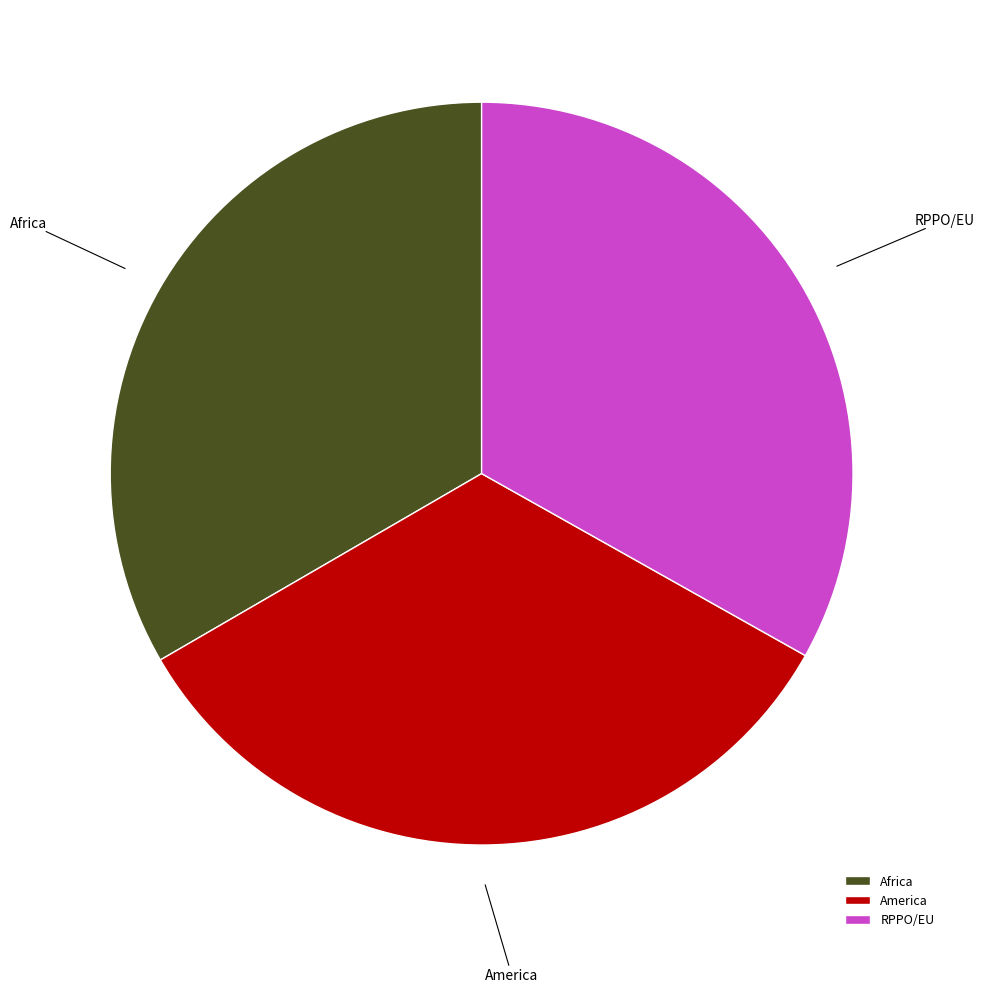

Does any single category account for the majority?

No